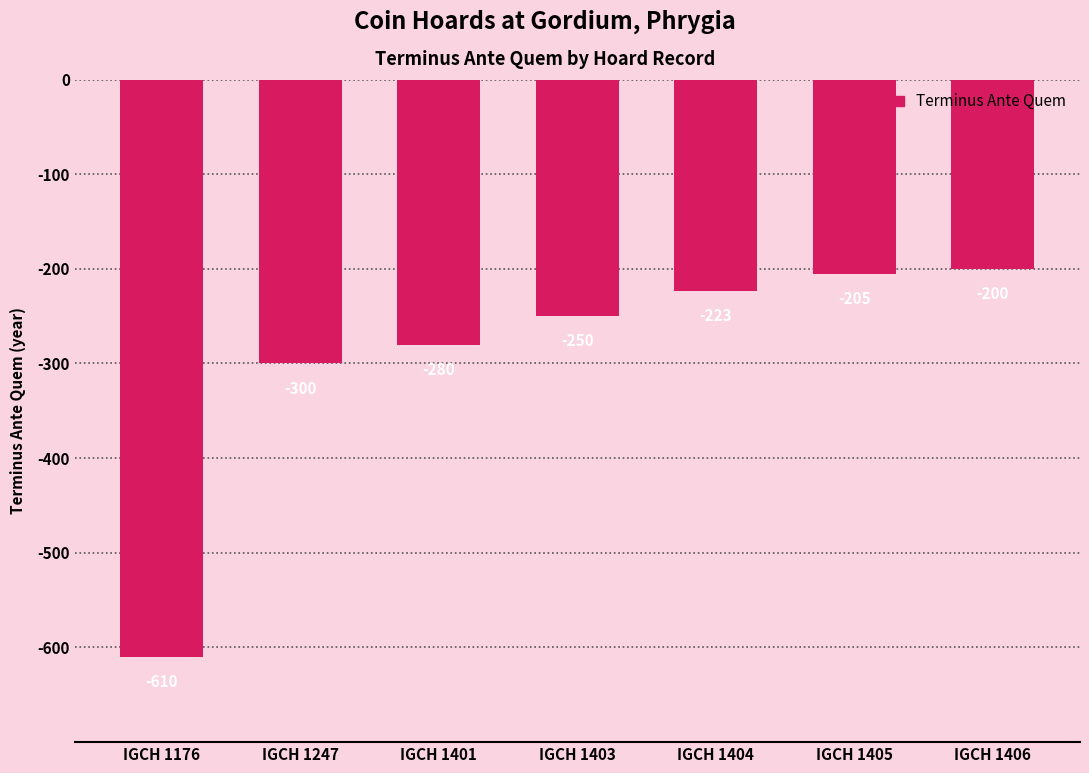

What is the value of the 1st bar from the left?

-610